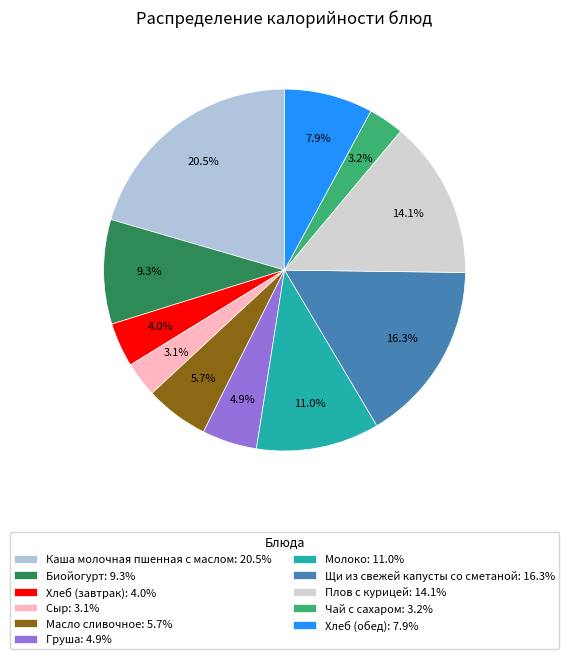

Combined, do Хлеб (завтрак) and Хлеб (обед) account for over 50%?

No